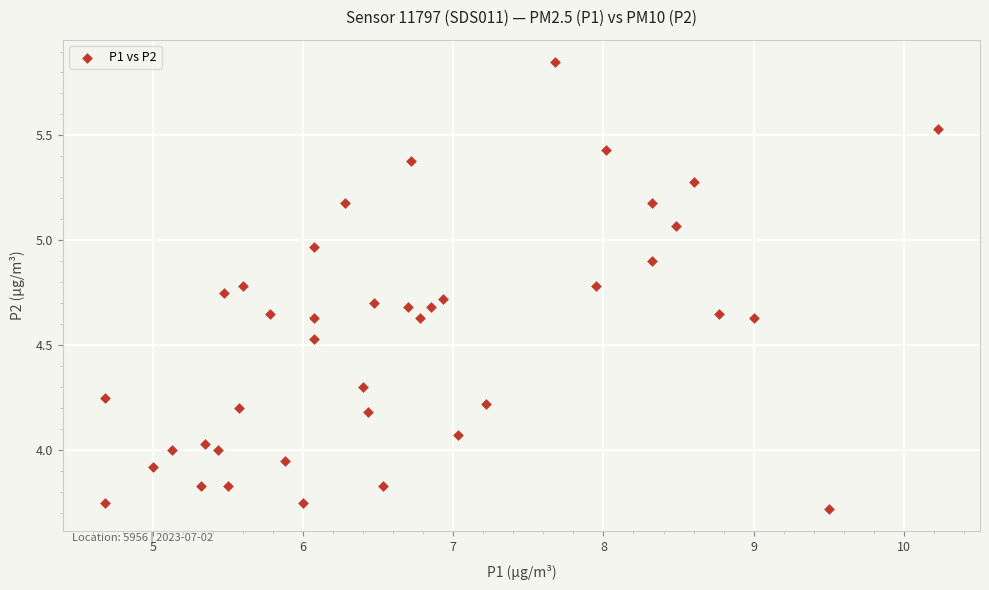

What is the range of Y values (max minus min)?

2.1